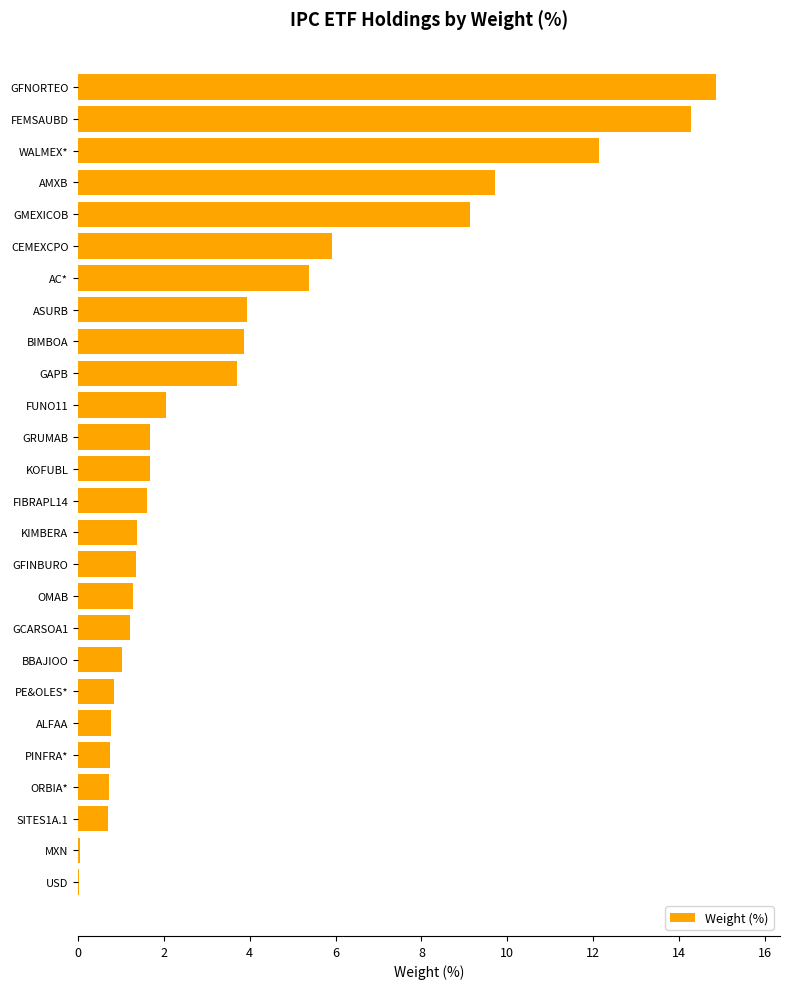

What is the sum of the values at ASURB and FIBRAPL14?

5.5